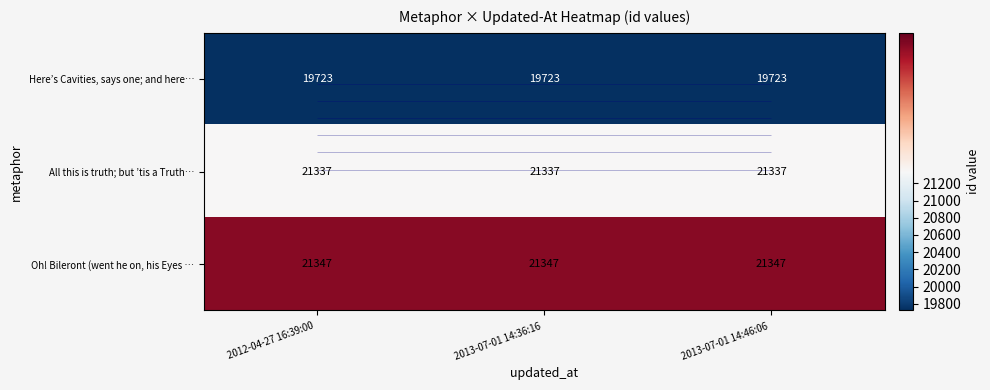

What is the sum of the All this is truth; but ’tis a Truth… values at 2012-04-27 16:39:00 and 2013-07-01 14:36:16?

42674